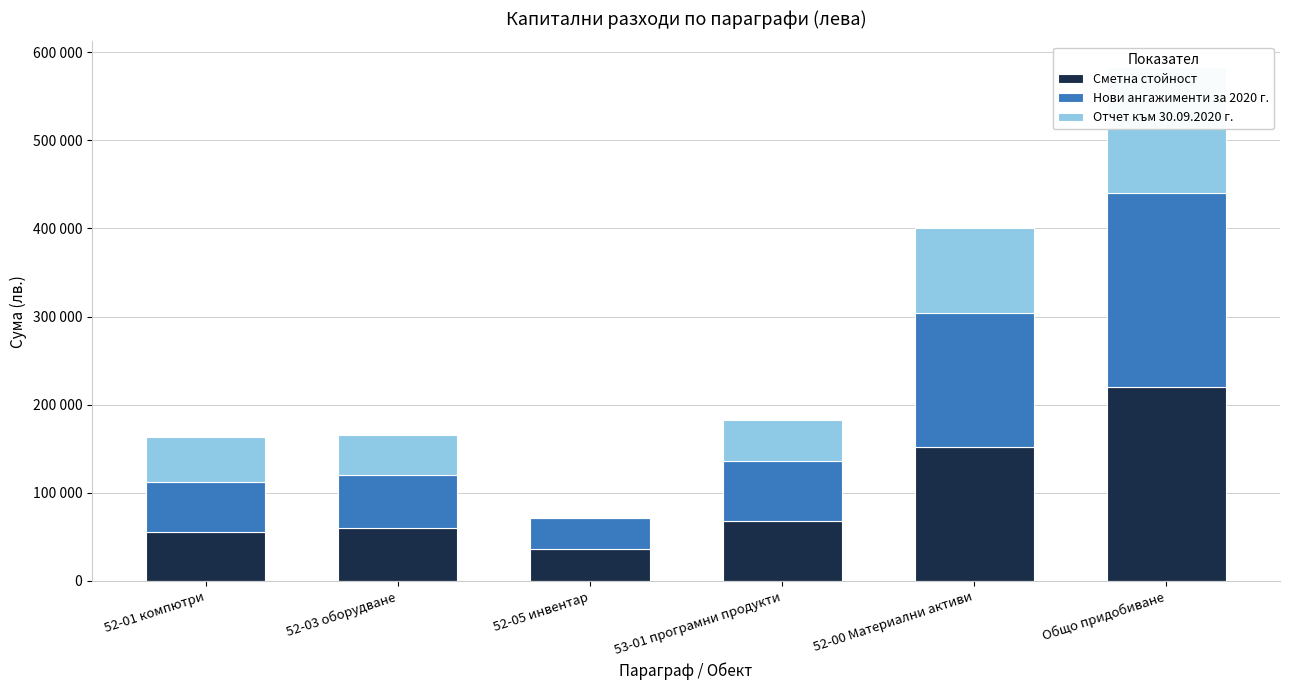

What are all the series names shown in the legend?

Сметна стойност, Нови ангажименти за 2020 г., Отчет към 30.09.2020 г.